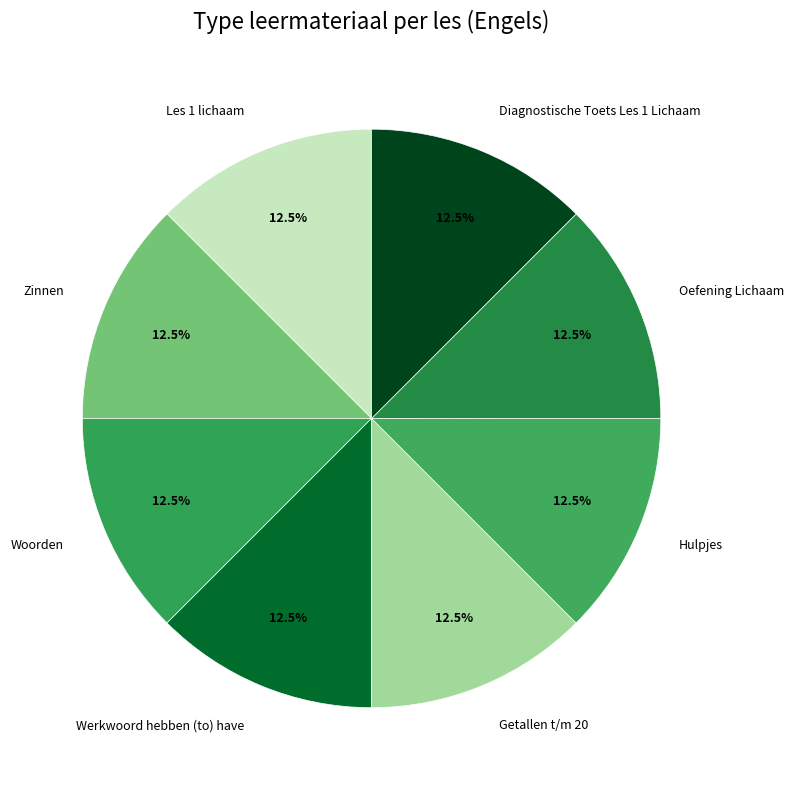

To the nearest percent, what is the average slice percentage?

12%